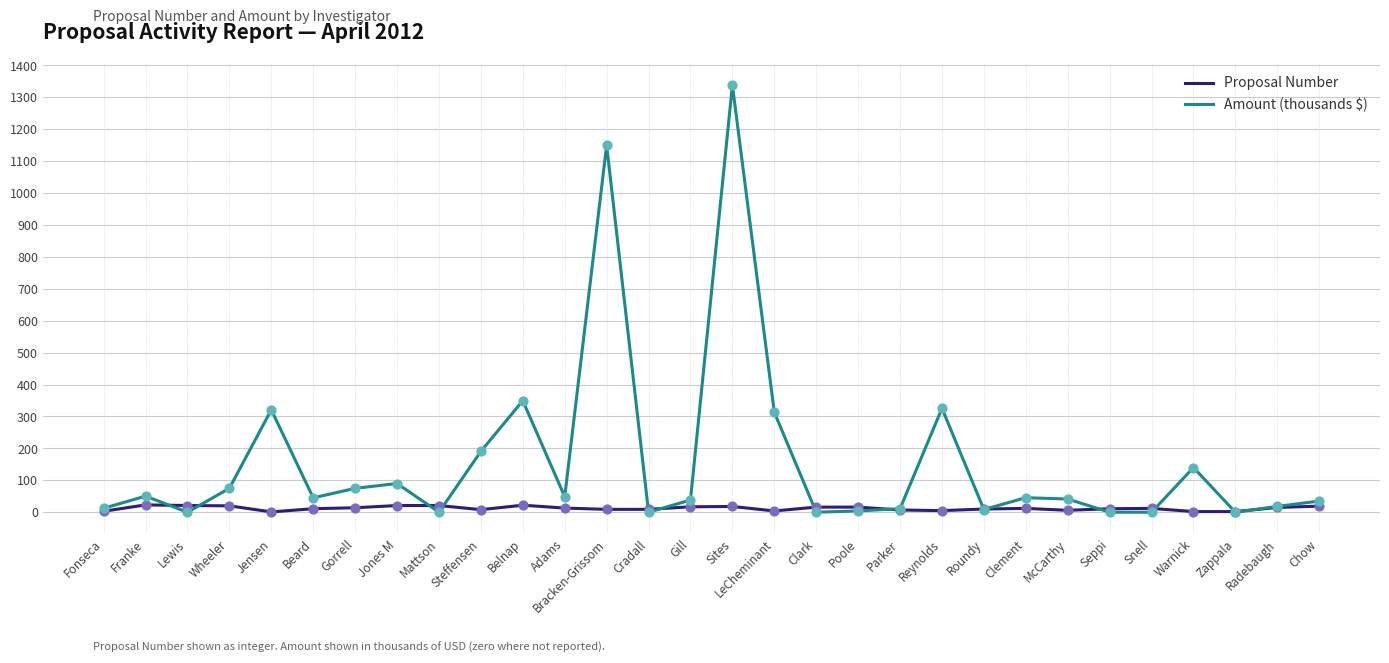

Which series has the widest spread of values?

Amount (thousands $)